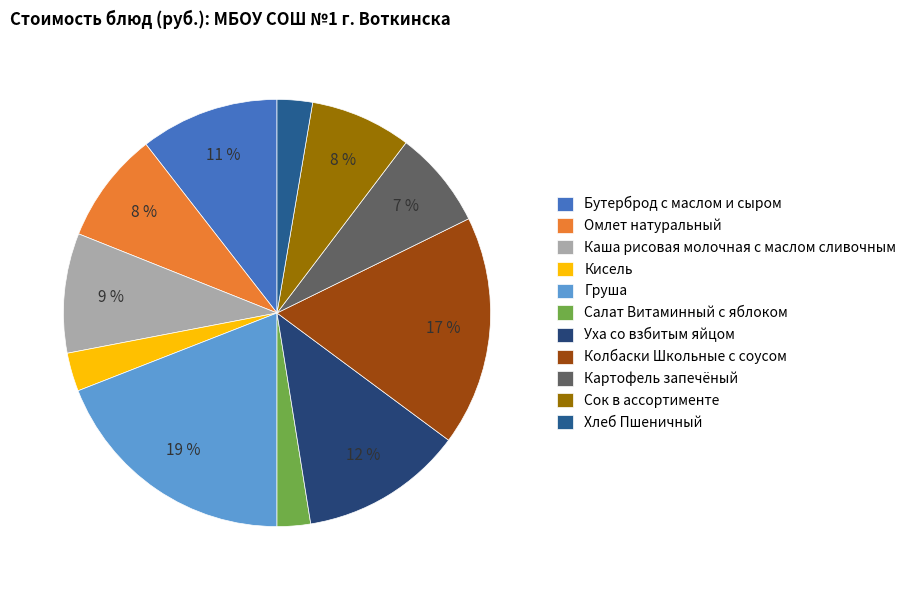

How many segments does this pie chart have?

11